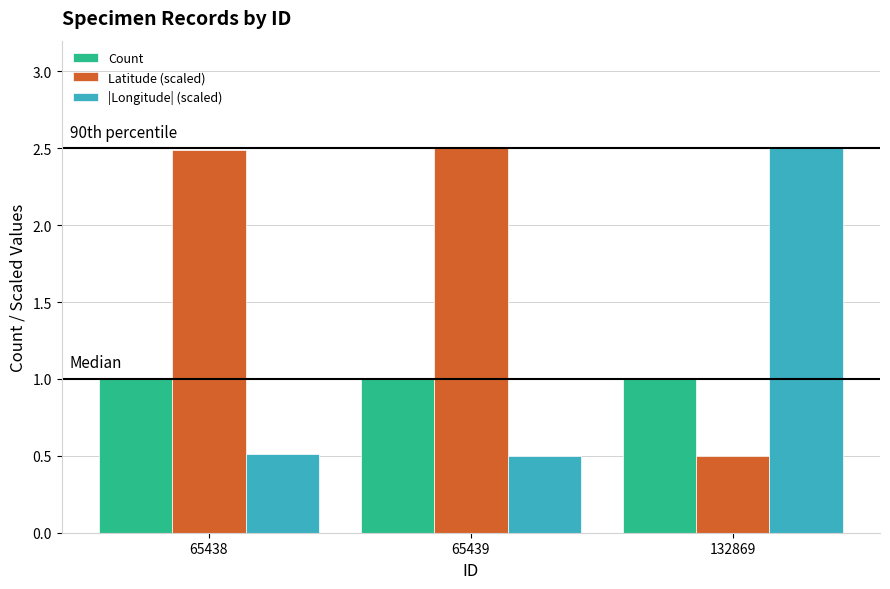

Reading right to left, list all the values displayed in this chart.

Count: 132869=1.0	65439=1.0	65438=1.0
Latitude (scaled): 132869=0.5	65439=2.5	65438=2.5
|Longitude| (scaled): 132869=2.5	65439=0.5	65438=0.5